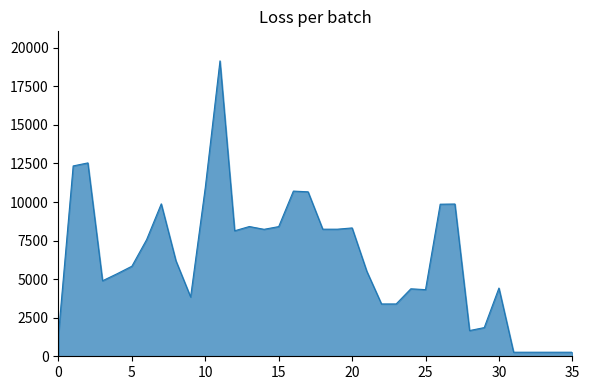

What is the maximum value shown in the chart?

19152